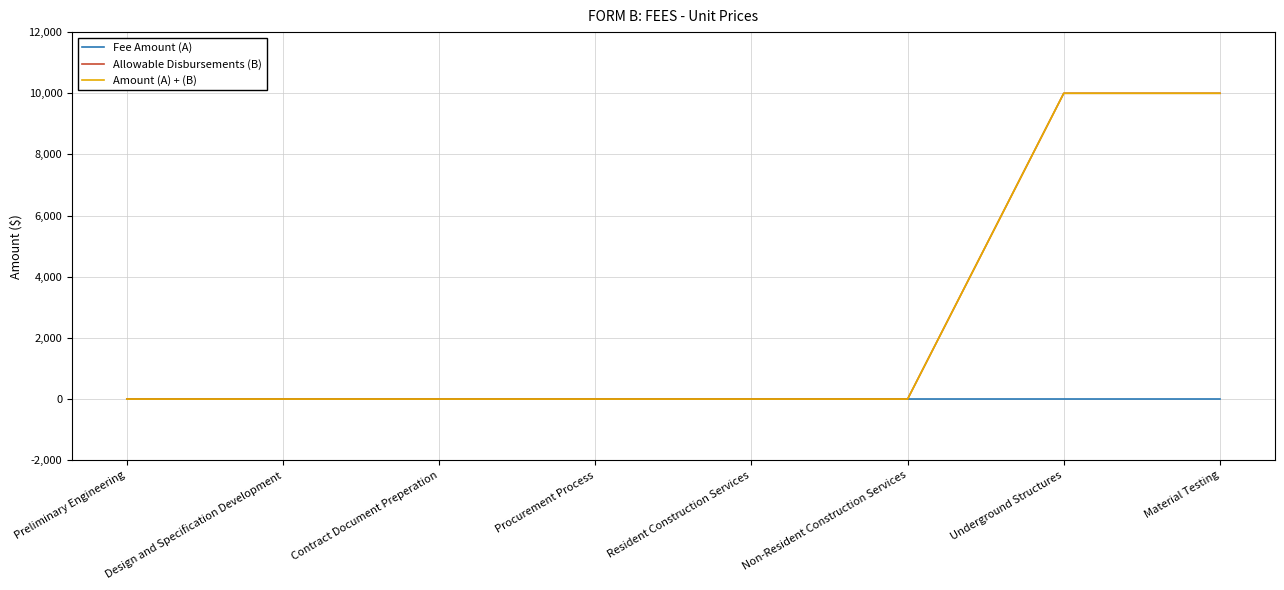

What is the spread (max minus min) of values at Underground Structures?

10000